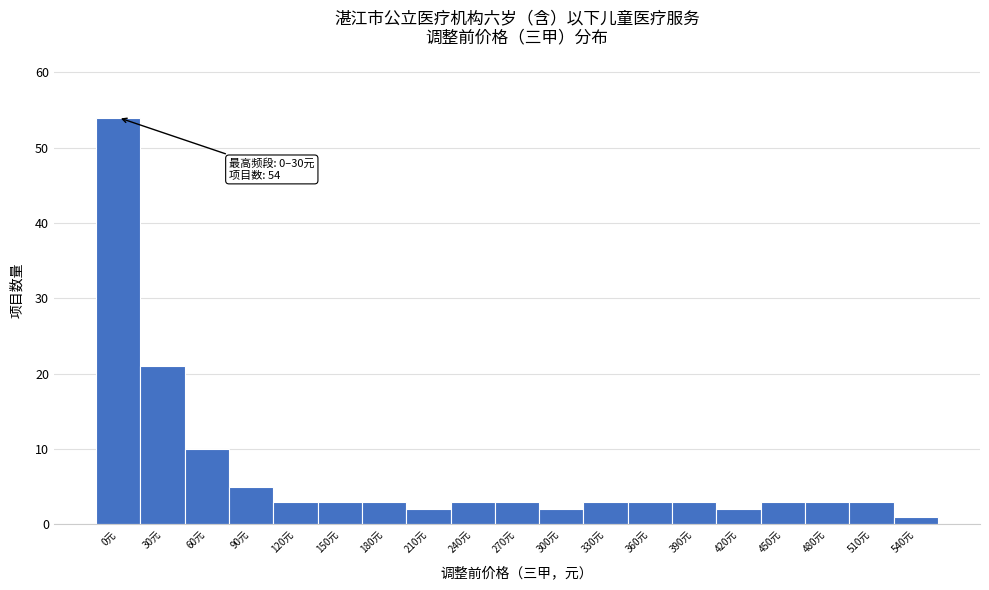

Reading right to left, what are all the values shown in this chart?

1	3	3	3	2	3	3	3	2	3	3	2	3	3	3	5	10	21	54